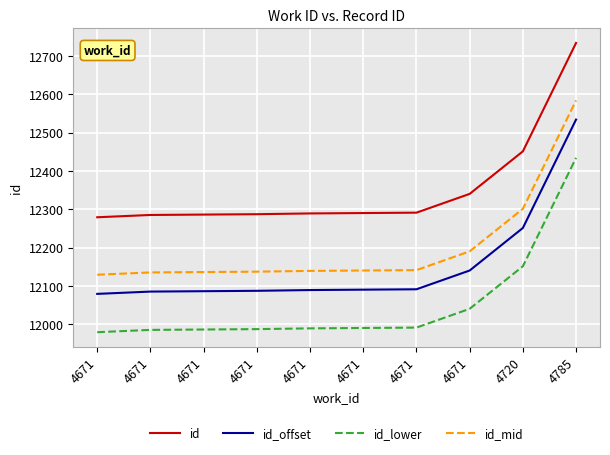

At 4671, list the series in order from largest to smallest.

id, id_mid, id_offset, id_lower